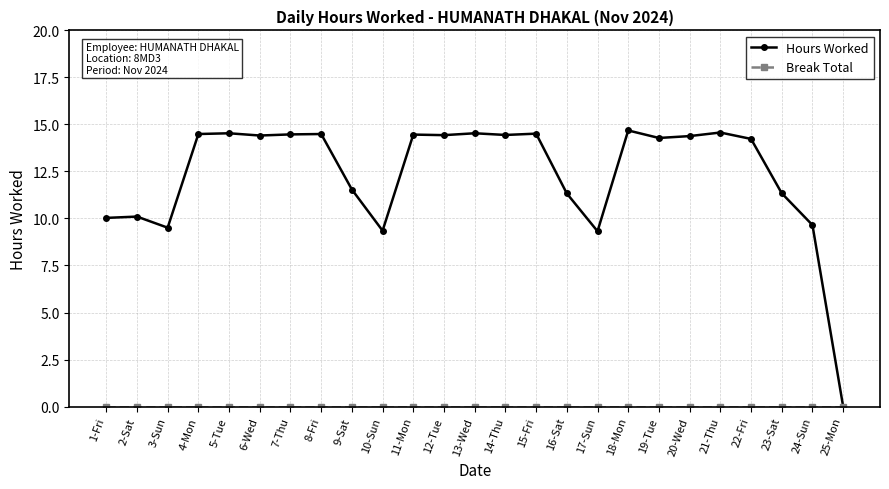

True or false: Hours Worked has a value of 14.4 at 20-Wed.

True